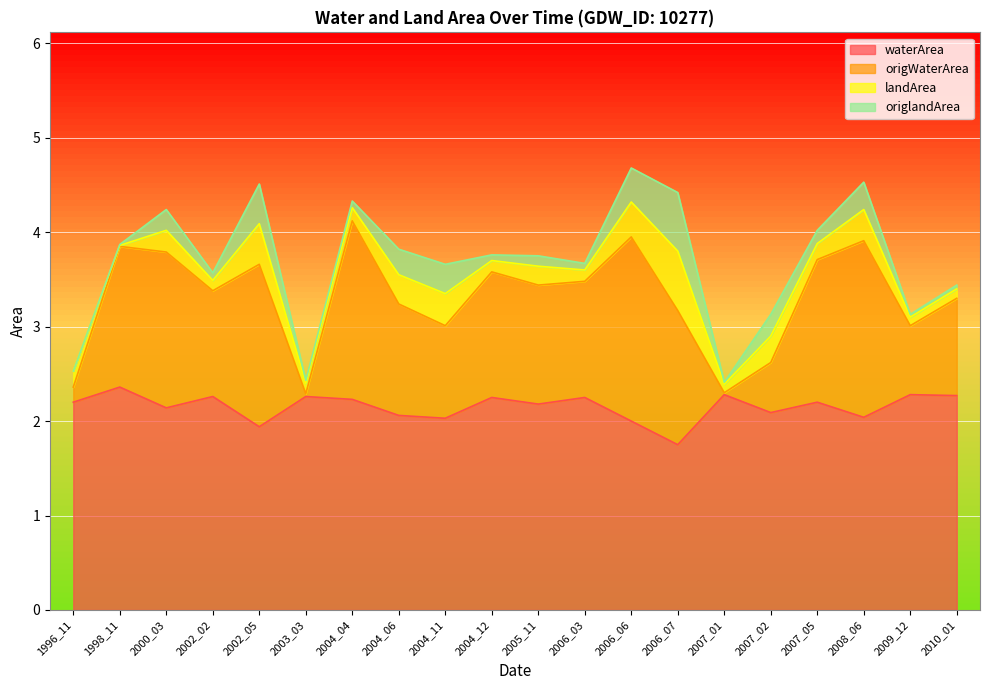

What is the maximum value for waterArea?

2.4